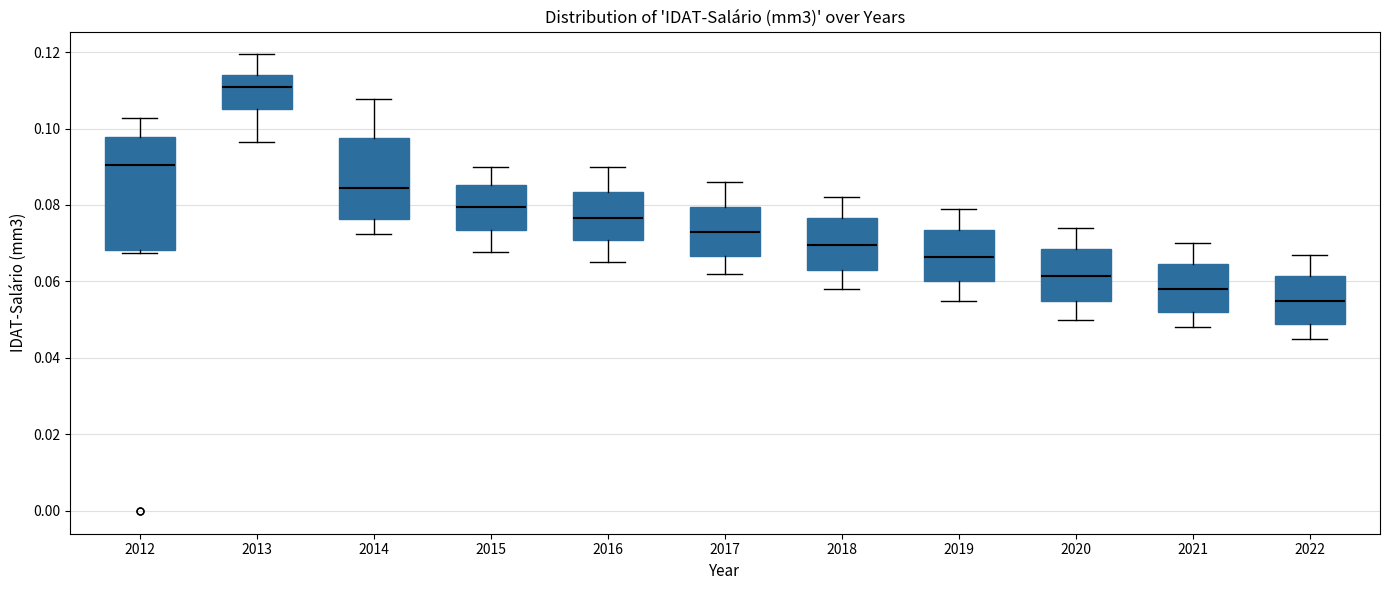

Reading left to right, read every box against the y-axis: the position of its median line, the range the box covers, and the ends of its whiskers. The values are not printed on the chart, so give them approximately, as read against the axis.

2012: median 0.090, box 0.068 to 0.098, whiskers 0.068 (just below the box's lower edge) to 0.102
2013: median 0.110, box 0.106 to 0.114, whiskers 0.096 to 0.120
2014: median 0.084, box 0.076 to 0.098, whiskers 0.072 to 0.108
2015: median 0.080, box 0.074 to 0.086, whiskers 0.068 to 0.090
2016: median 0.076, box 0.070 to 0.084, whiskers 0.066 to 0.090
2017: median 0.074, box 0.066 to 0.080, whiskers 0.062 to 0.086
2018: median 0.070, box 0.064 to 0.076, whiskers 0.058 to 0.082
2019: median 0.066, box 0.060 to 0.074, whiskers 0.056 to 0.080
2020: median 0.062, box 0.056 to 0.068, whiskers 0.050 to 0.074
2021: median 0.058, box 0.052 to 0.064, whiskers 0.048 to 0.070
2022: median 0.056, box 0.050 to 0.062, whiskers 0.046 to 0.068